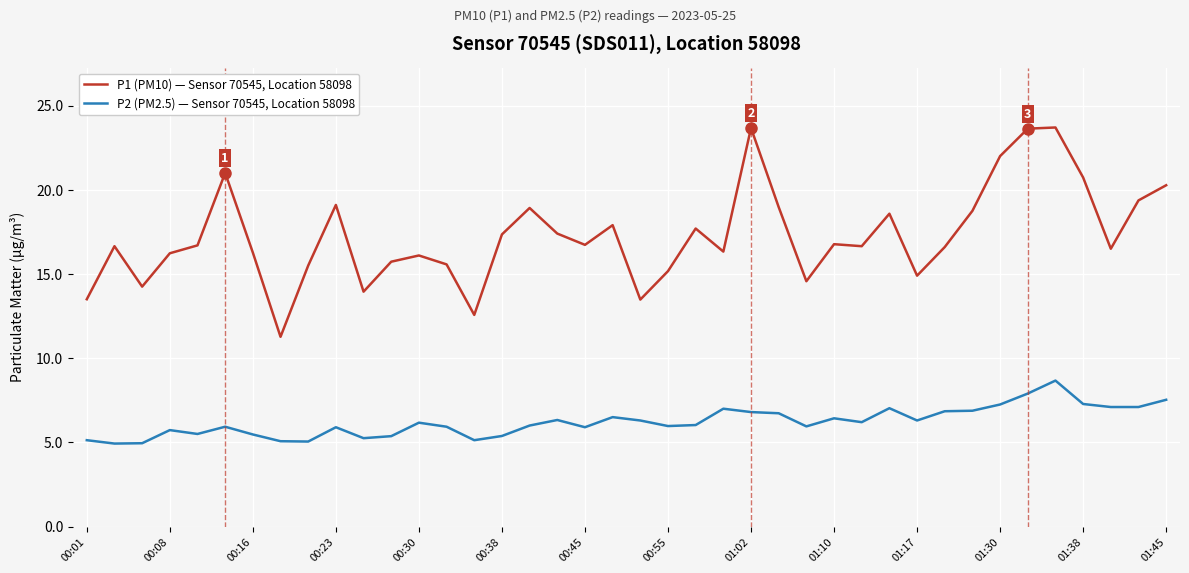

True or false: P1 (PM10) — Sensor 70545, Location 58098 has more than 2 interior local peaks.

True